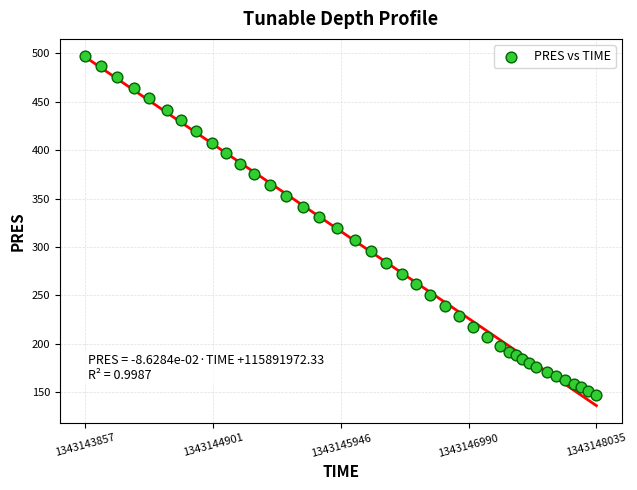

What is the range of X values (max minus min)?

4178.0